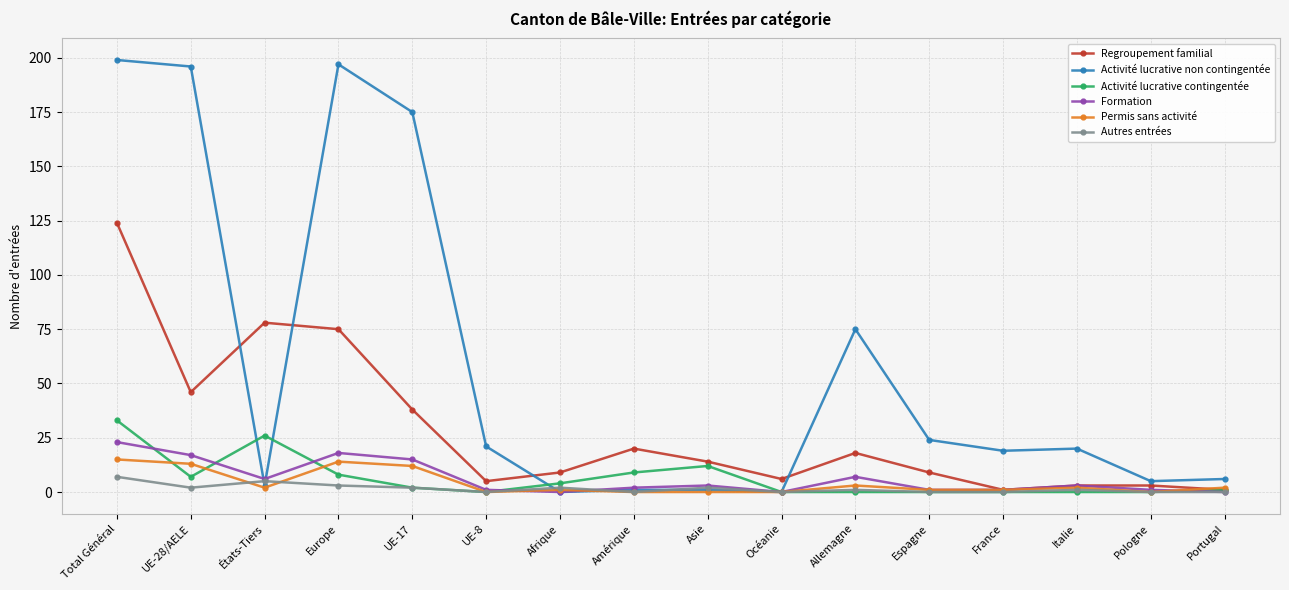

What position from the right is Amérique?

9